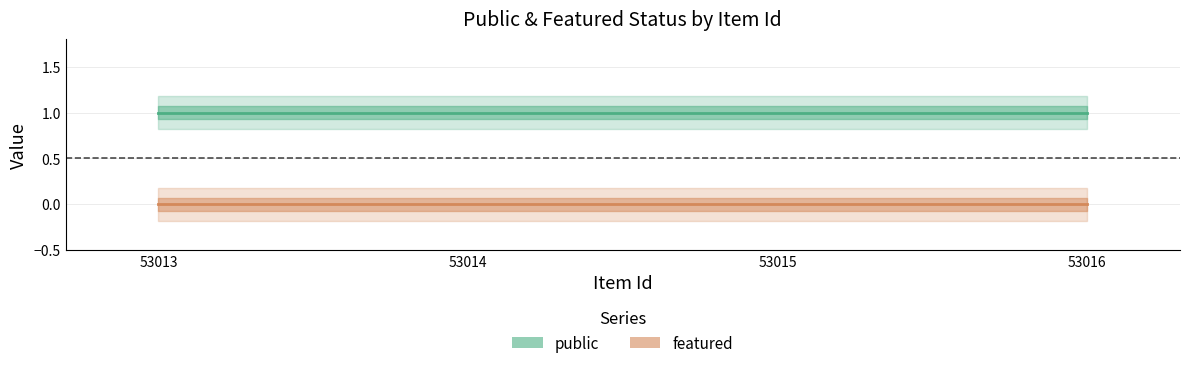

How many lines are shown in the chart?

2